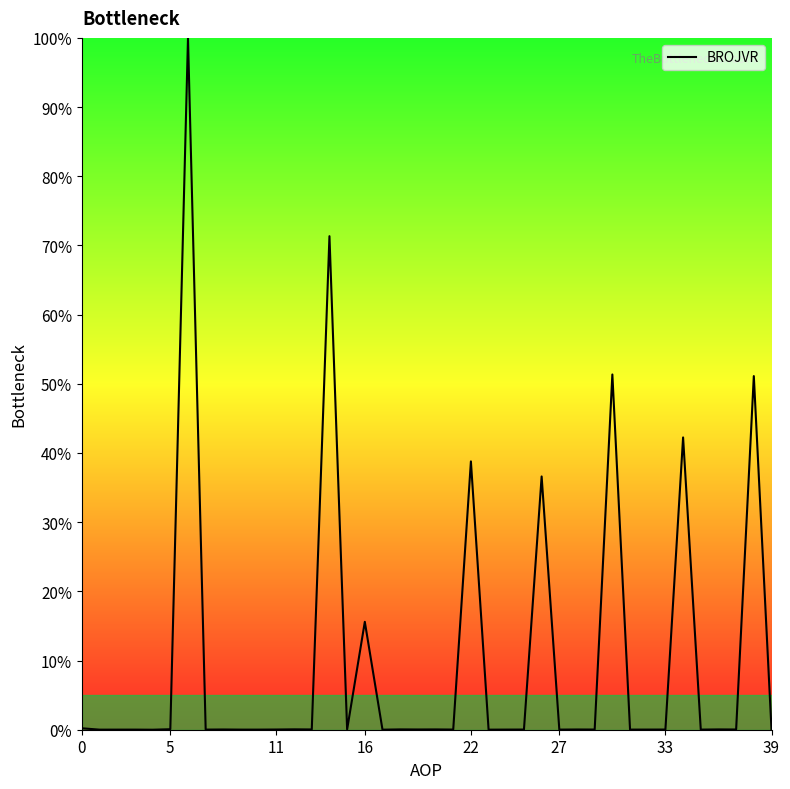

What is the maximum value shown in the chart?

100.0